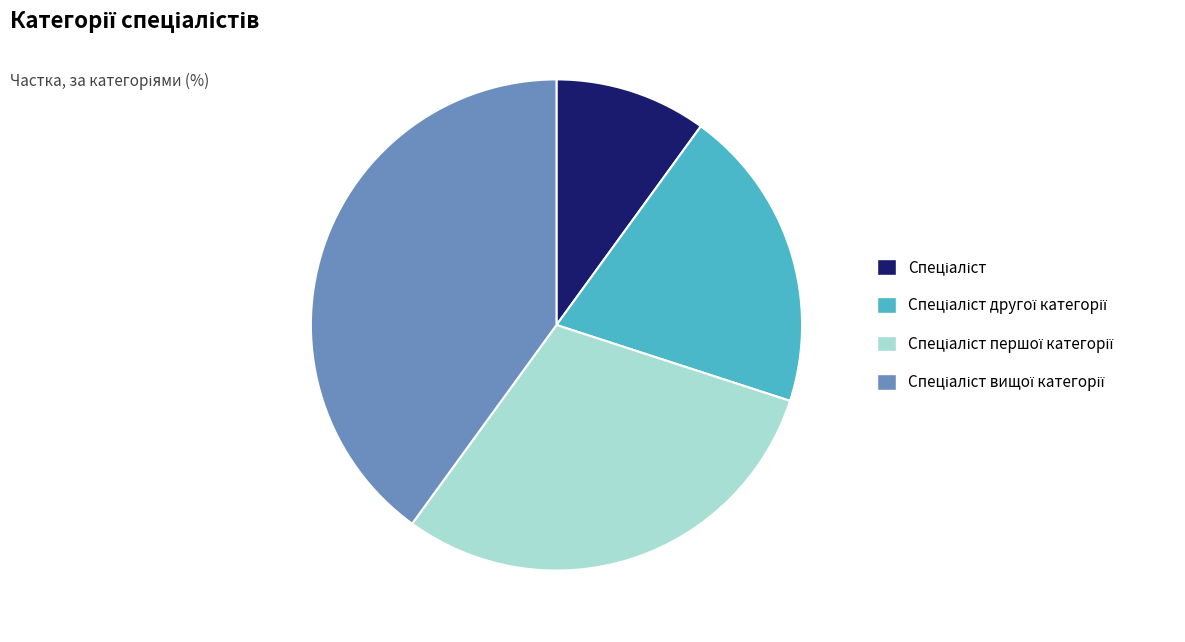

Does any single category account for the majority?

No